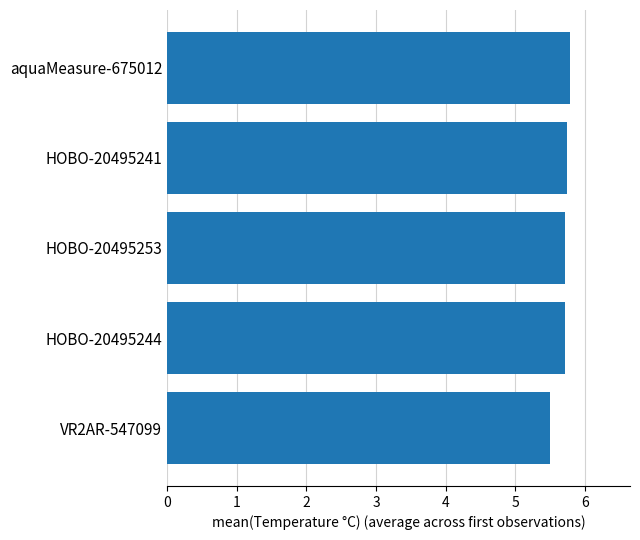

Reading top to bottom, list all the values displayed in this chart.

aquaMeasure-675012=5.8	HOBO-20495241=5.7	HOBO-20495253=5.7	HOBO-20495244=5.7	VR2AR-547099=5.5